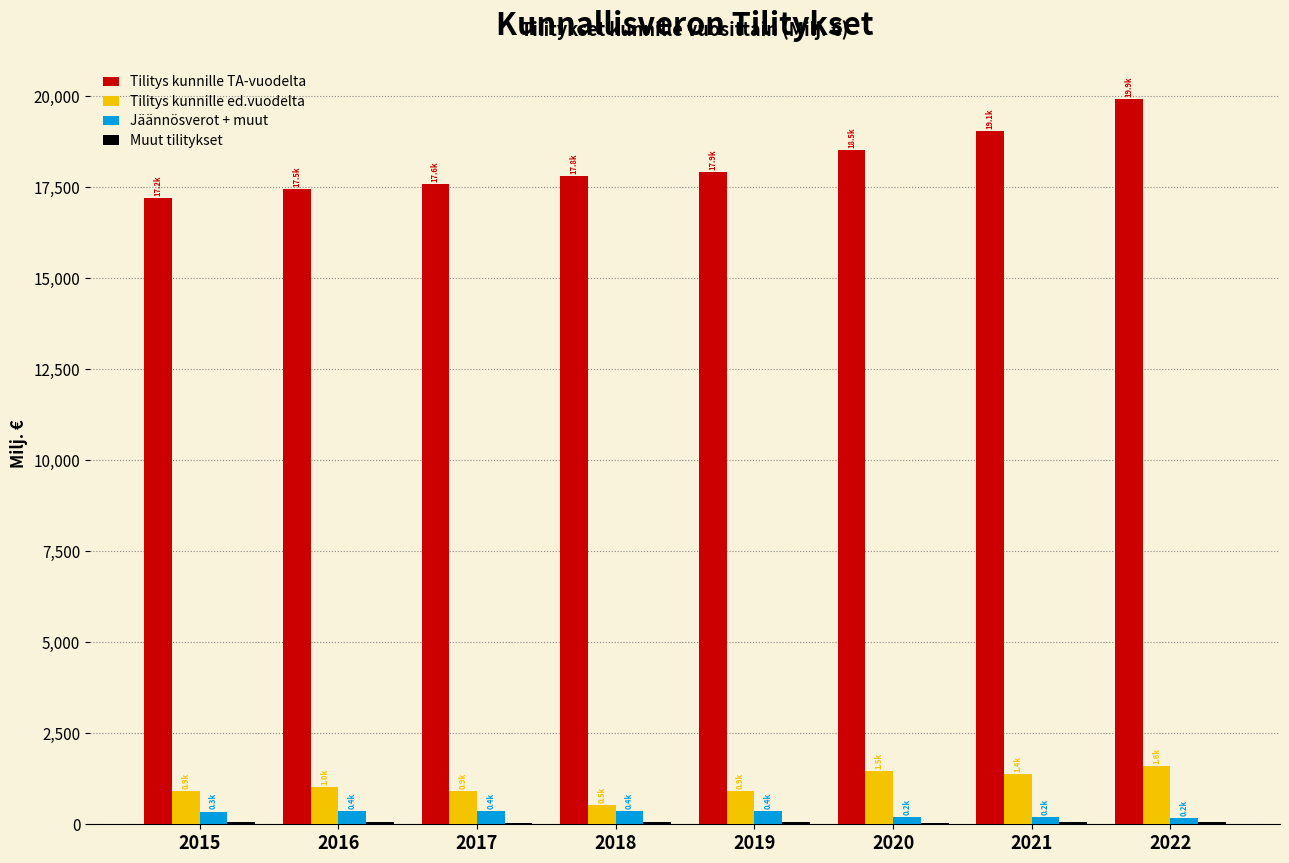

Which series has the largest total across all categories?

Tilitys kunnille TA-vuodelta